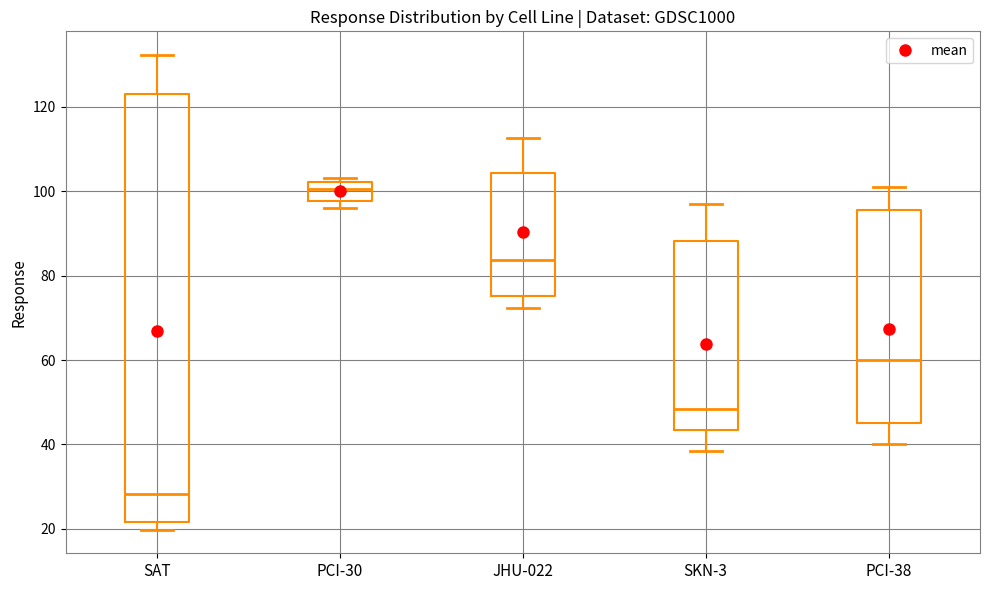

Where does the median line of the box for SKN-3 sit on the y-axis? The values are not printed on the chart, so give them approximately, as read against the axis.

48